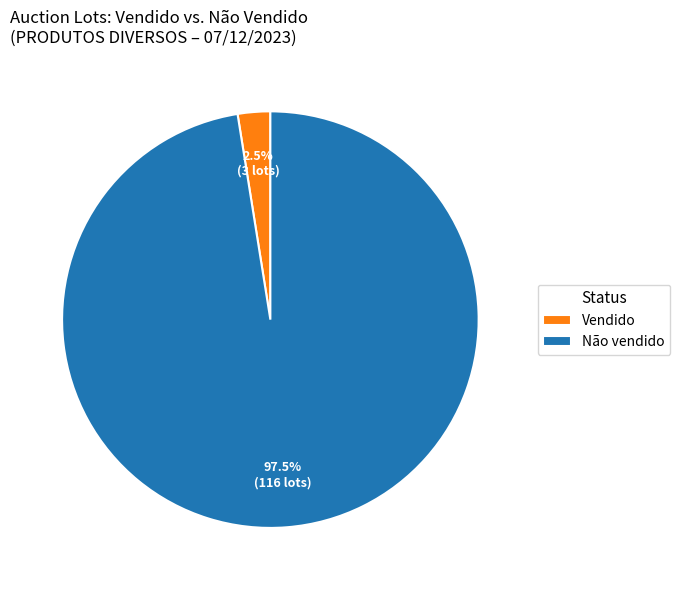

Count the number of slices in the pie.

2